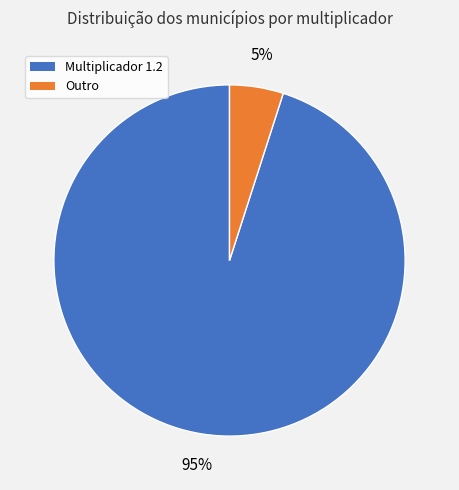

Is there a majority slice in this chart?

Yes